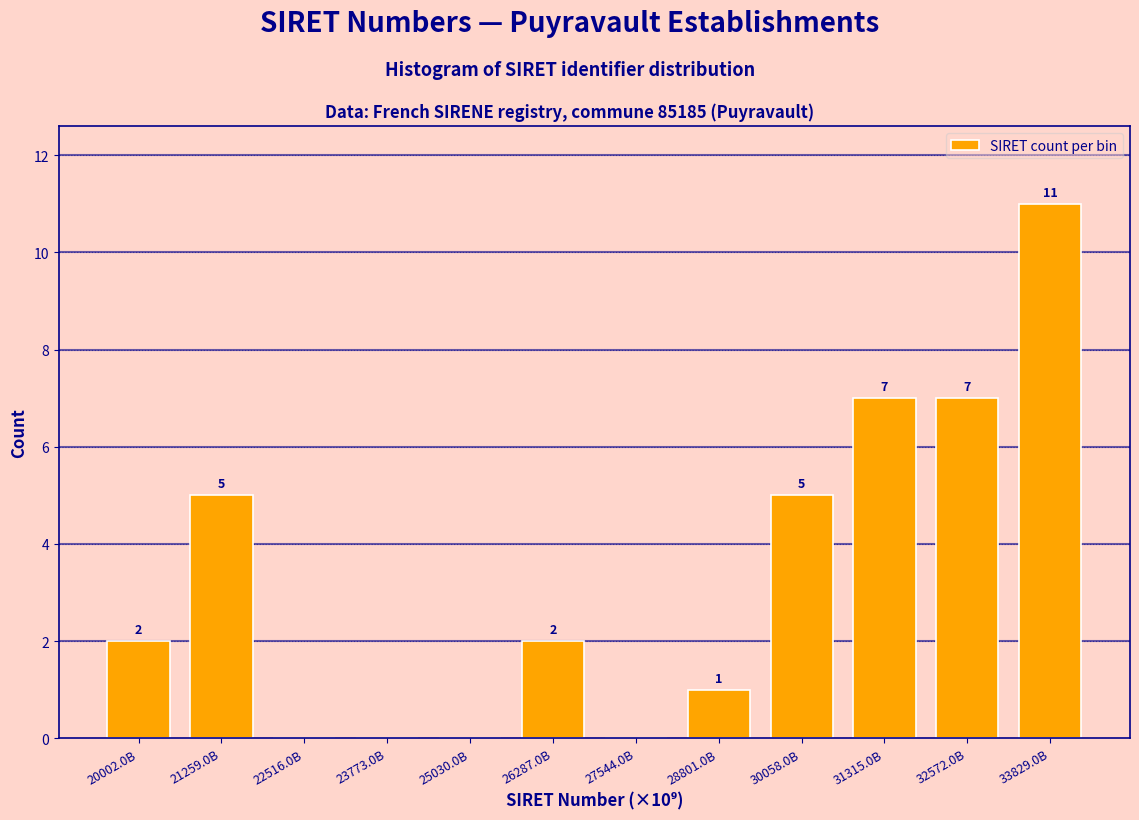

Reading left to right, transcribe all the data shown in this chart.

20002.0B=2	21259.0B=5	22516.0B=0	23773.0B=0	25030.0B=0	26287.0B=2	27544.0B=0	28801.0B=1	30058.0B=5	31315.0B=7	32572.0B=7	33829.0B=11